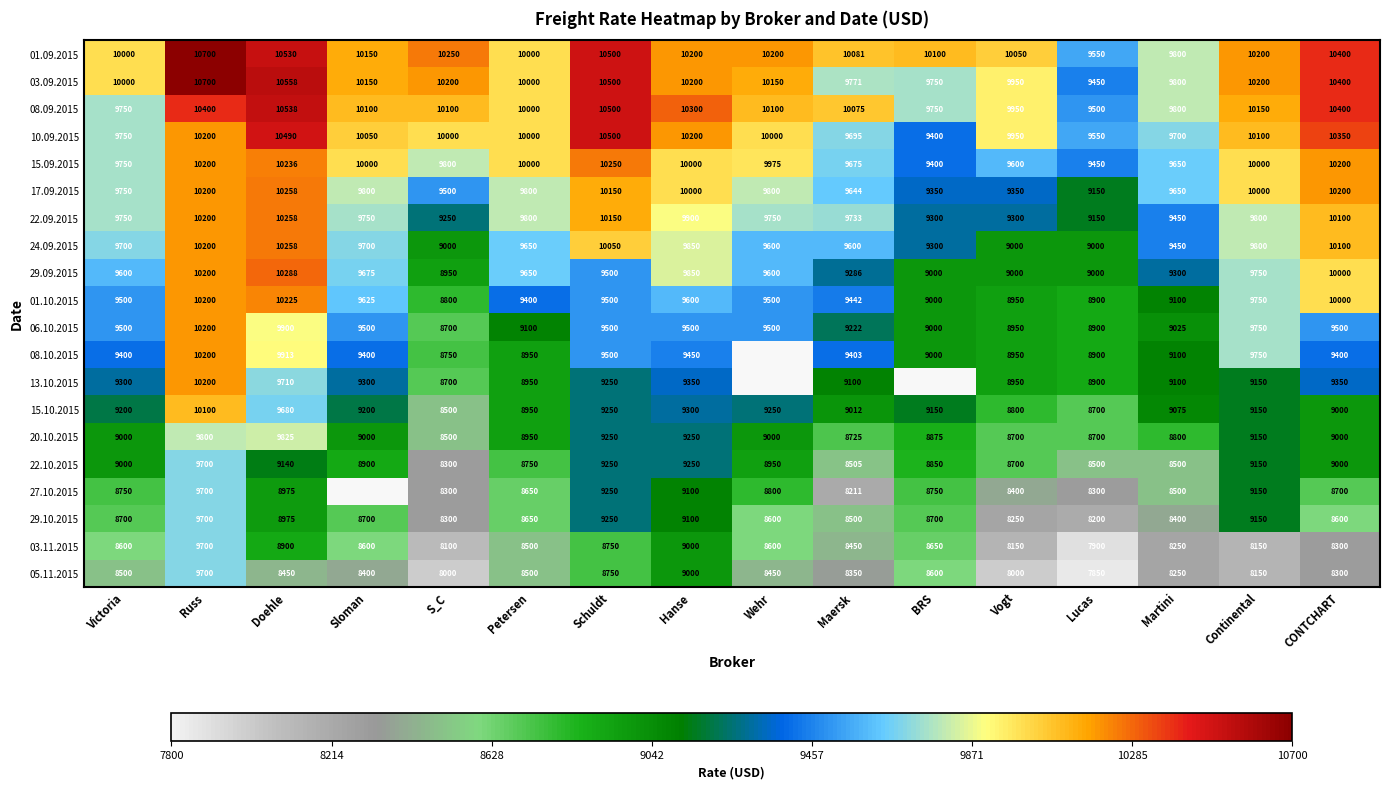

Which label corresponds to the smallest value in the chart?

Lucas